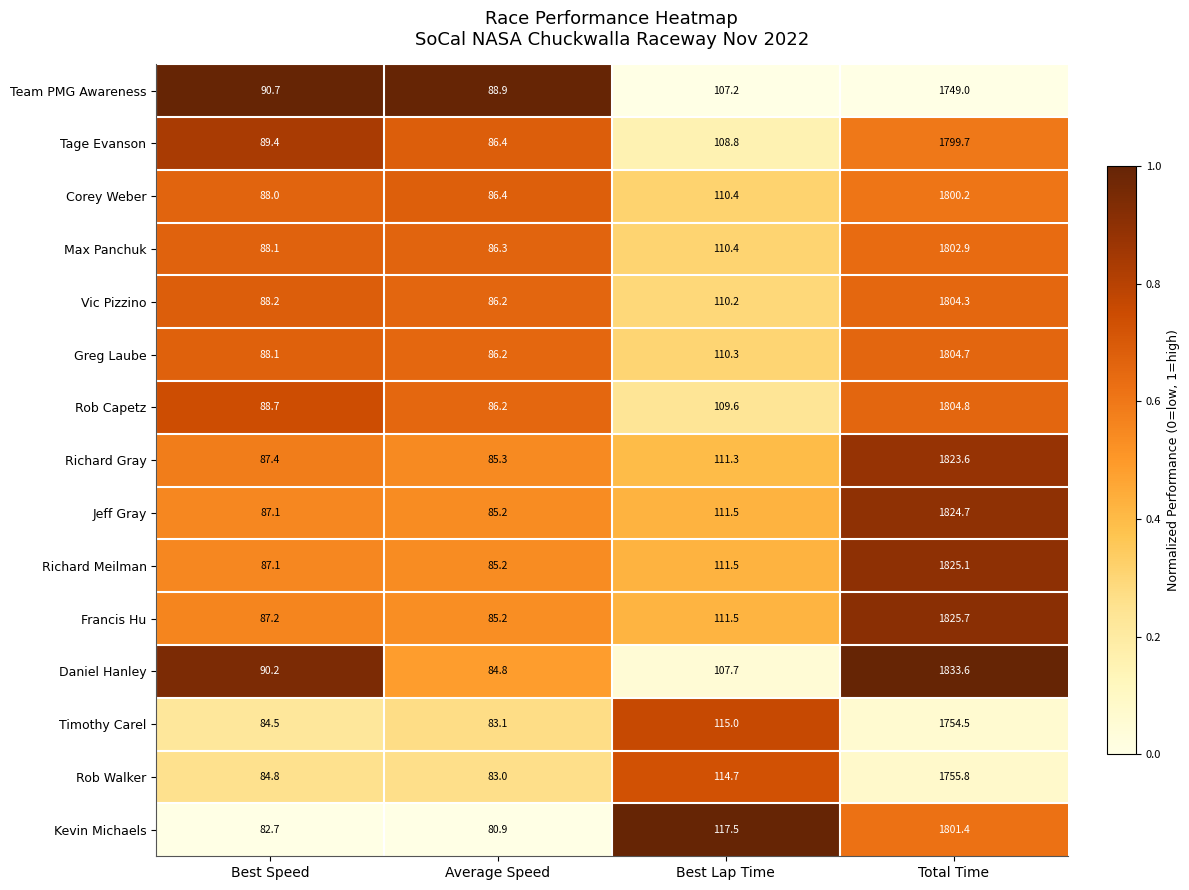

What is the spread (max minus min) of values at Average Speed?

8.0